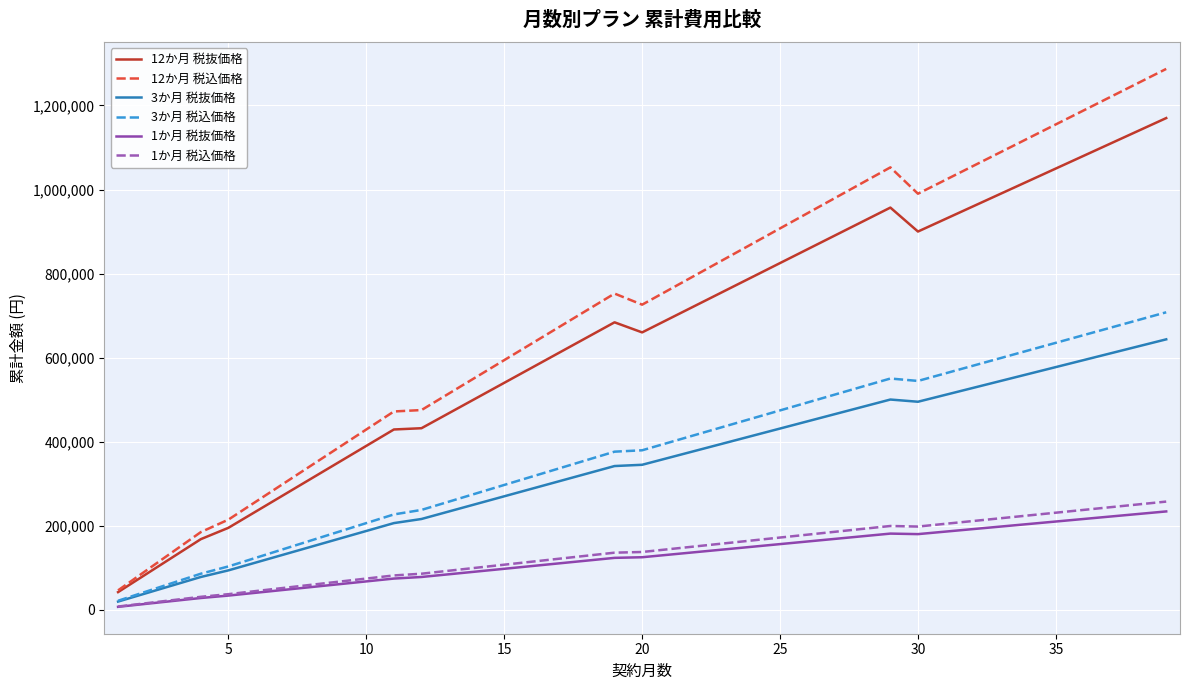

Which series has the largest total across all categories?

12か月 税込価格